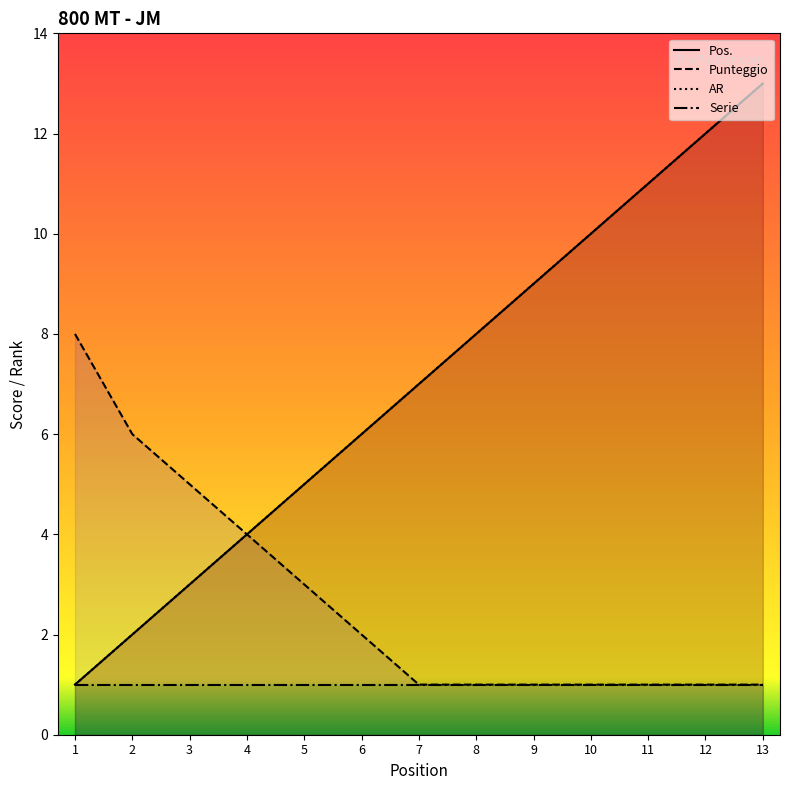

True or false: Pos. and Punteggio cross at least once.

False